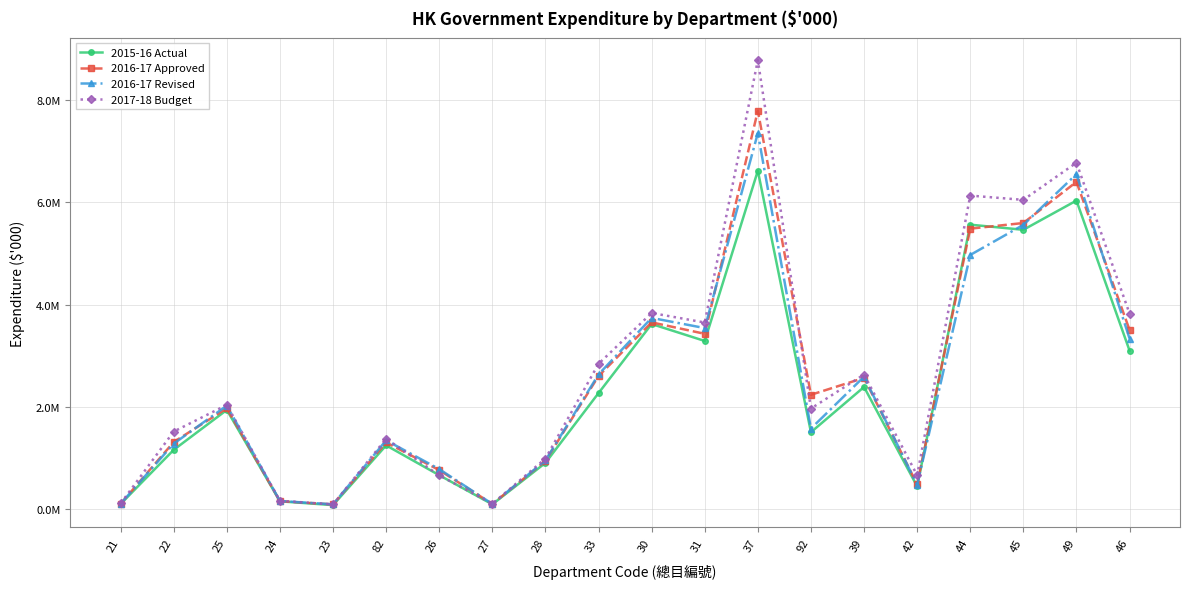

Is this an area chart (filled region under the line)?

No